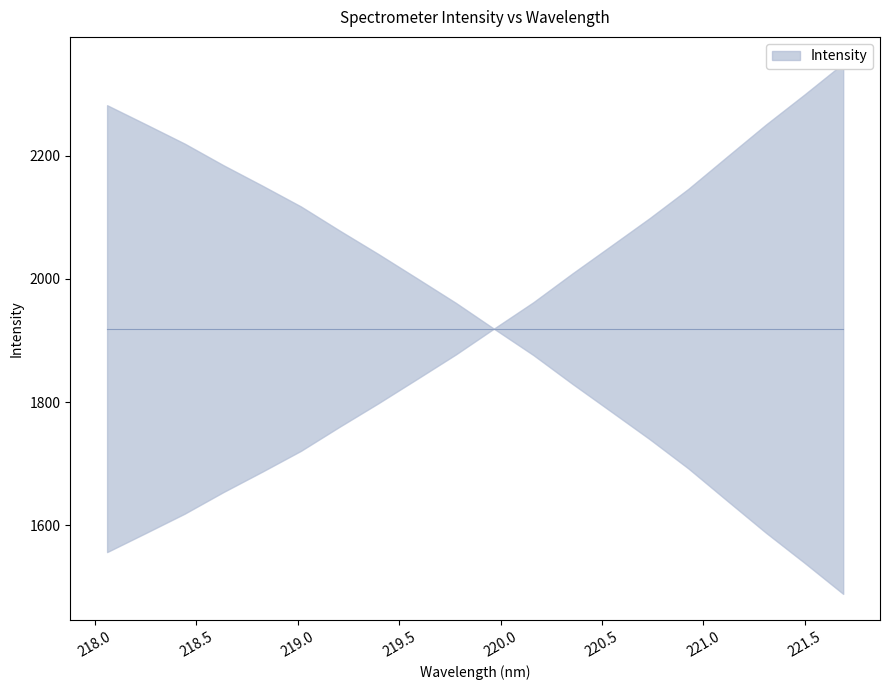

What is the greatest value displayed?

2350.0